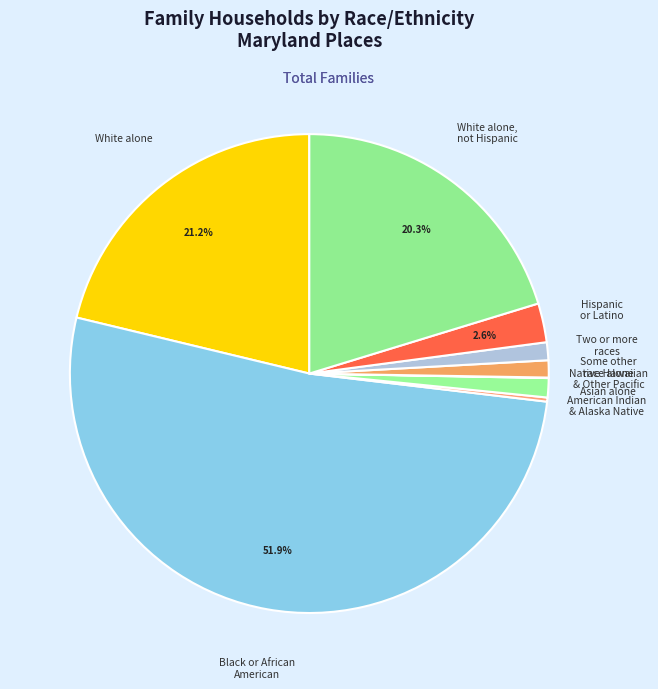

To the nearest percent, what percentage of the pie is White alone?

21%